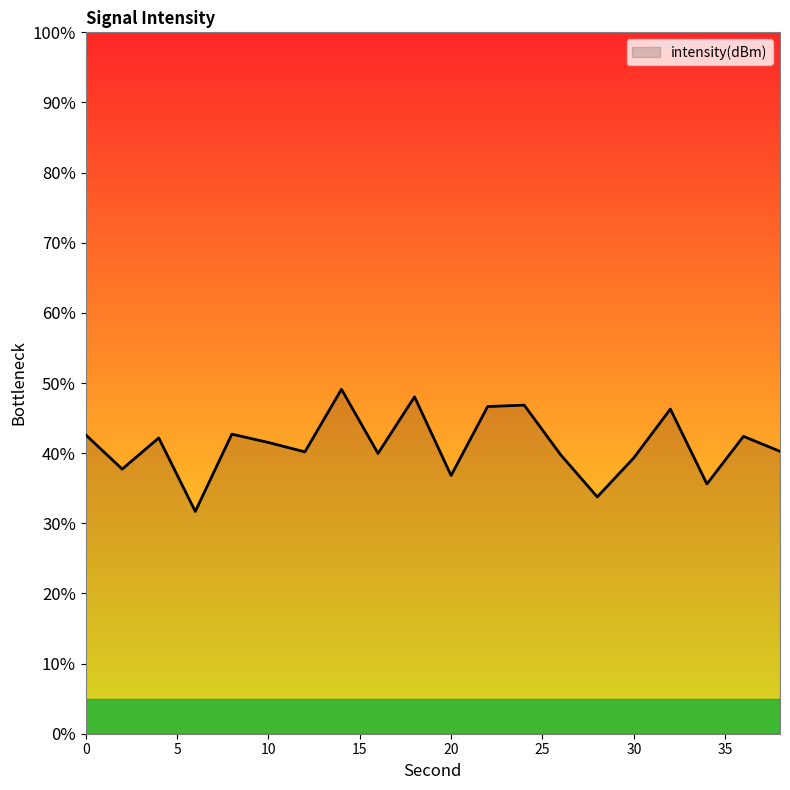

What is the greatest value displayed?

49.1